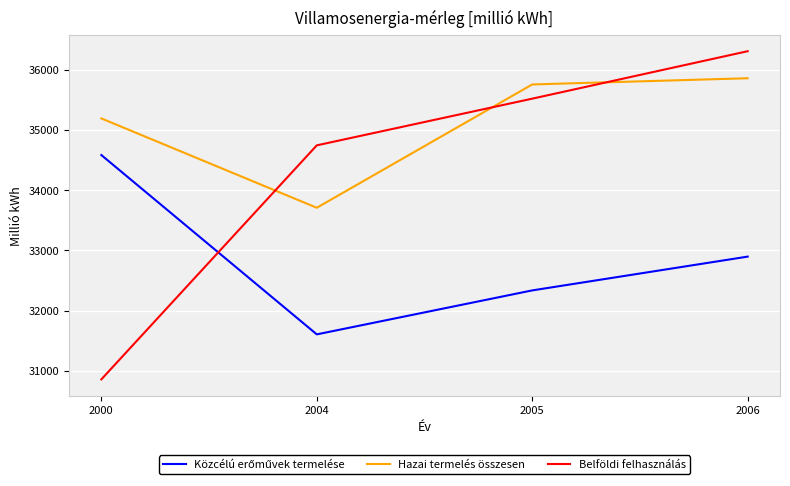

The value of Belföldi felhasználás at 2005 is 8333. True or false?

False